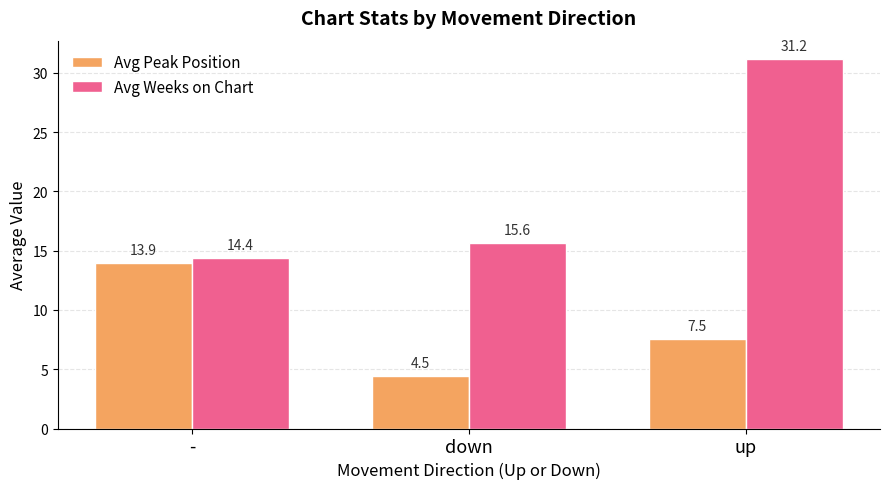

Reading left to right, what are all the values shown in this chart?

Avg Peak Position: 13.9	4.5	7.5
Avg Weeks on Chart: 14.4	15.6	31.2